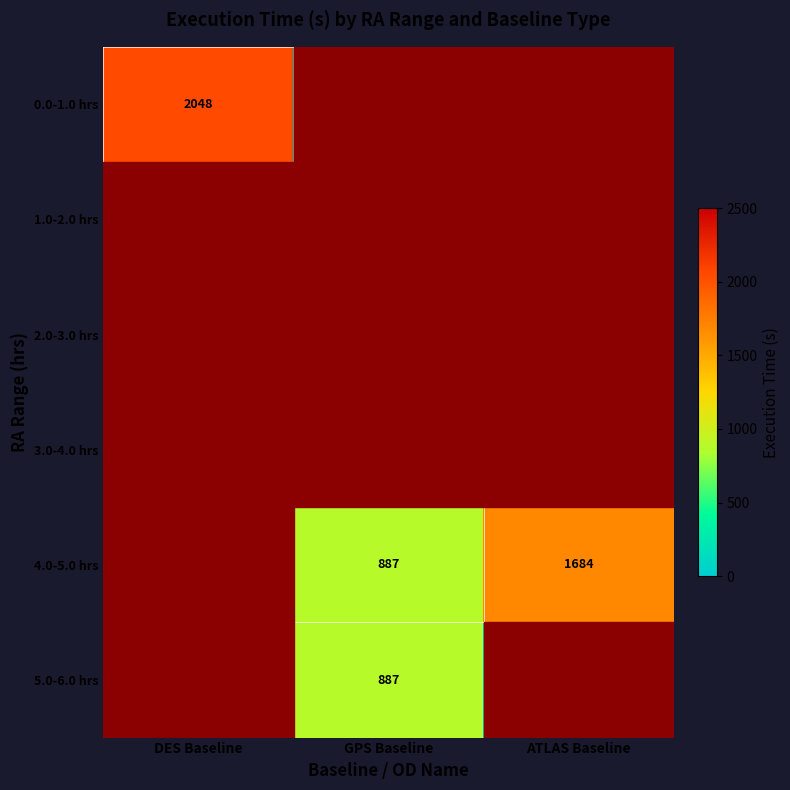

What is the difference between the maximum and minimum values in the 4.0-5.0 hrs series?

1684.0